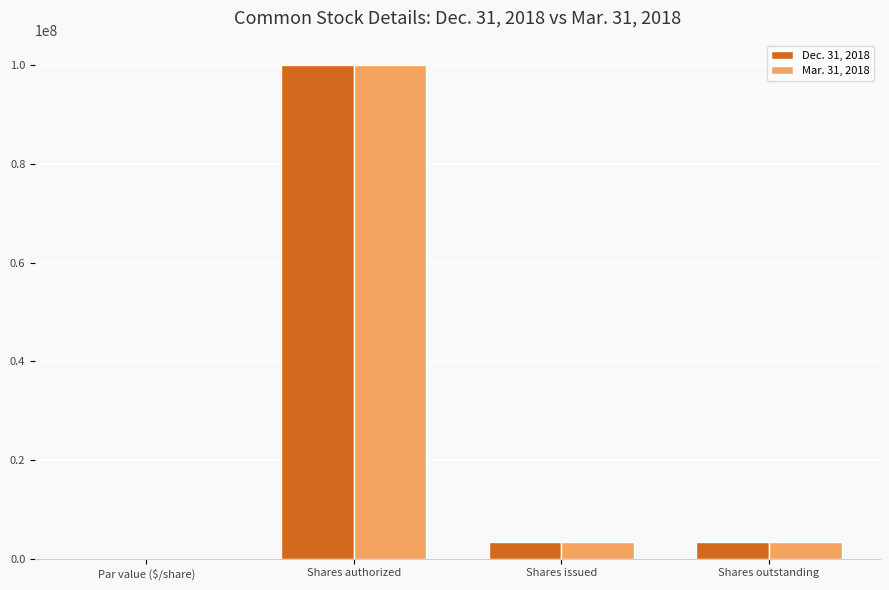

What is the total value across all series at Shares outstanding?

6824027.0